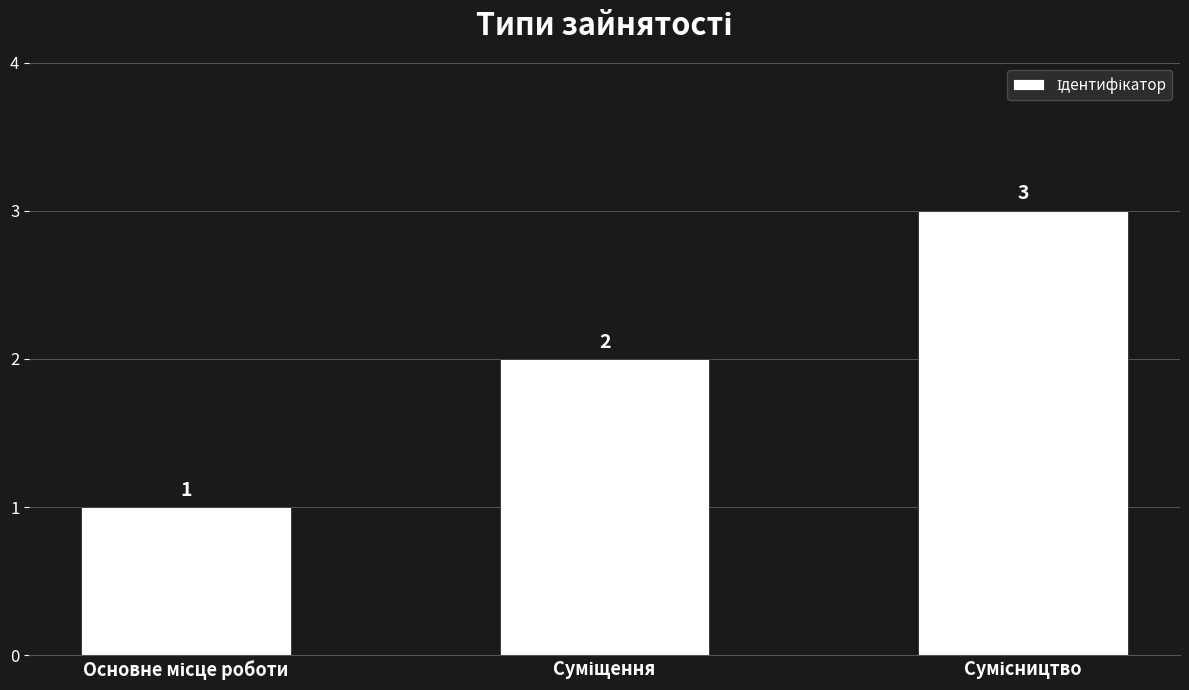

What is the value of the 3rd bar from the left?

3